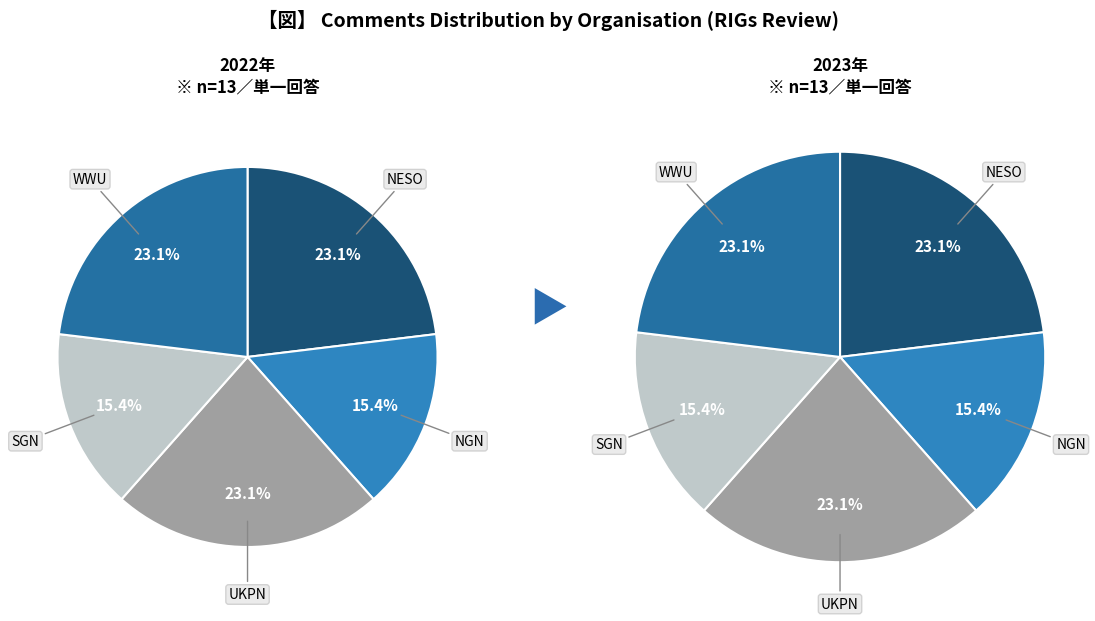

Does WWU represent more than half of the total?

No